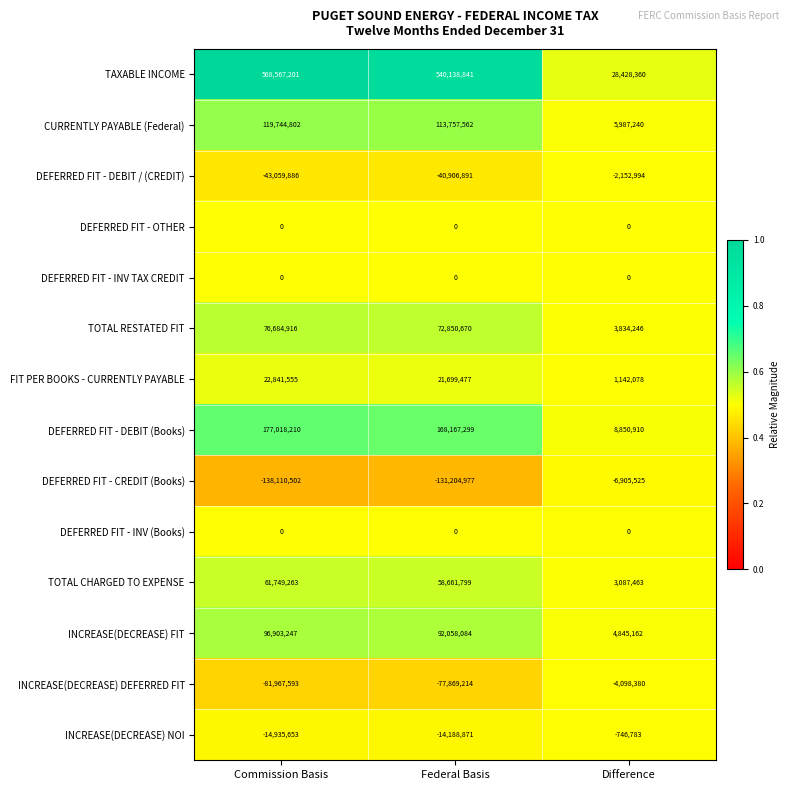

What is the minimum value shown in the chart?

-138110502